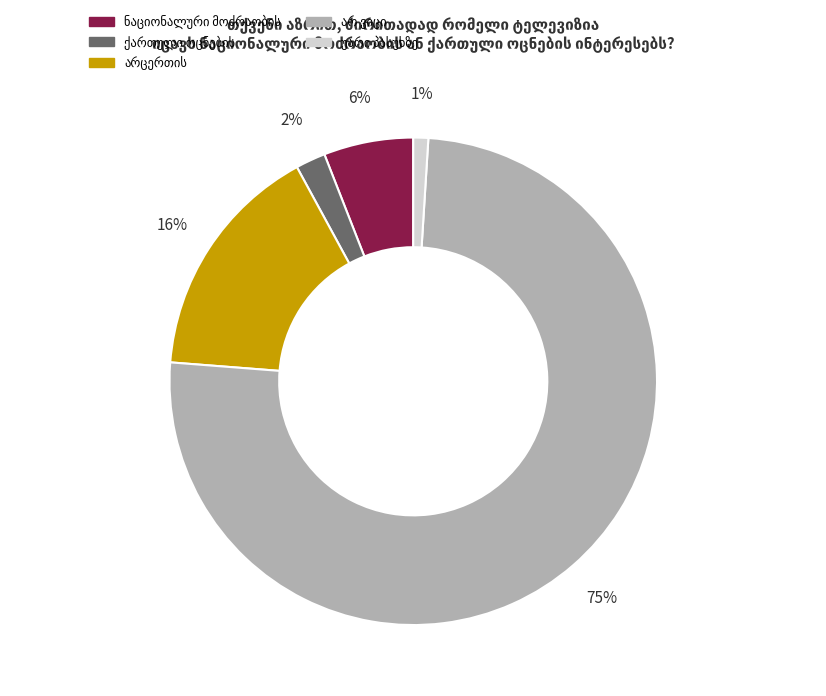

Is there a majority slice in this chart?

Yes